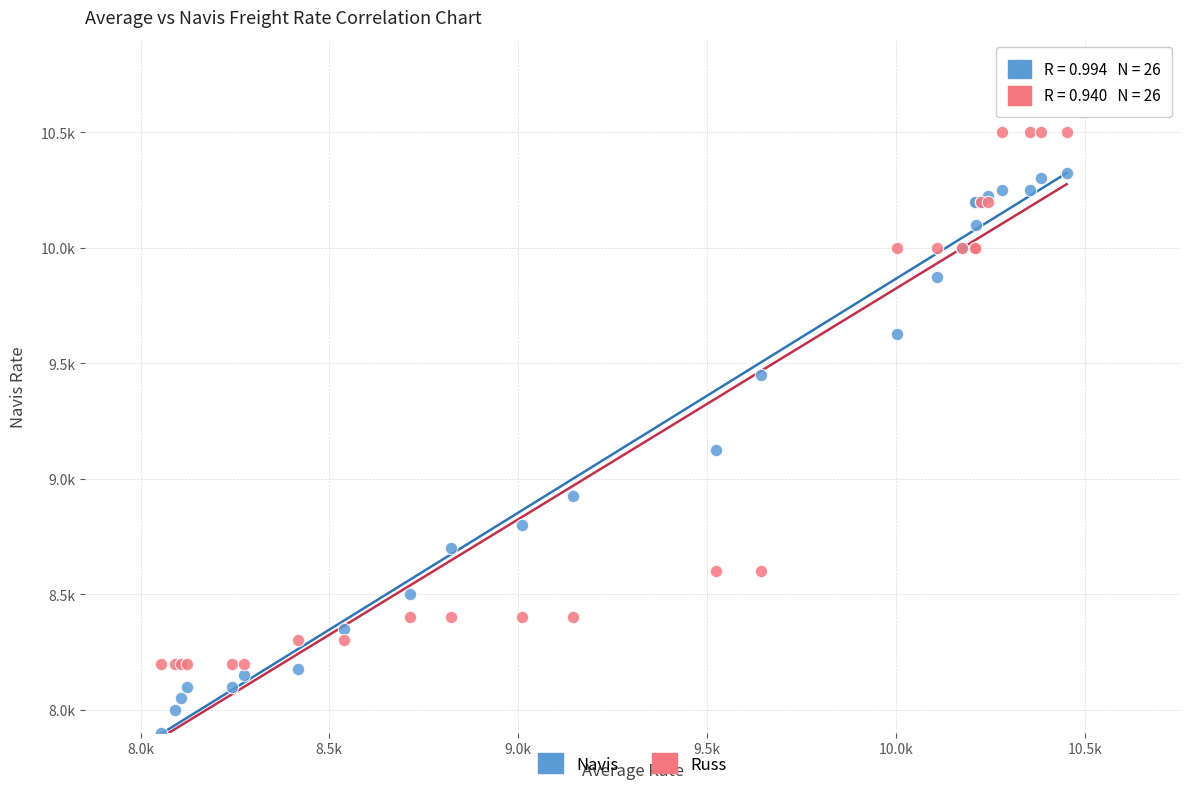

Which series contains the highest Y value?

Russ